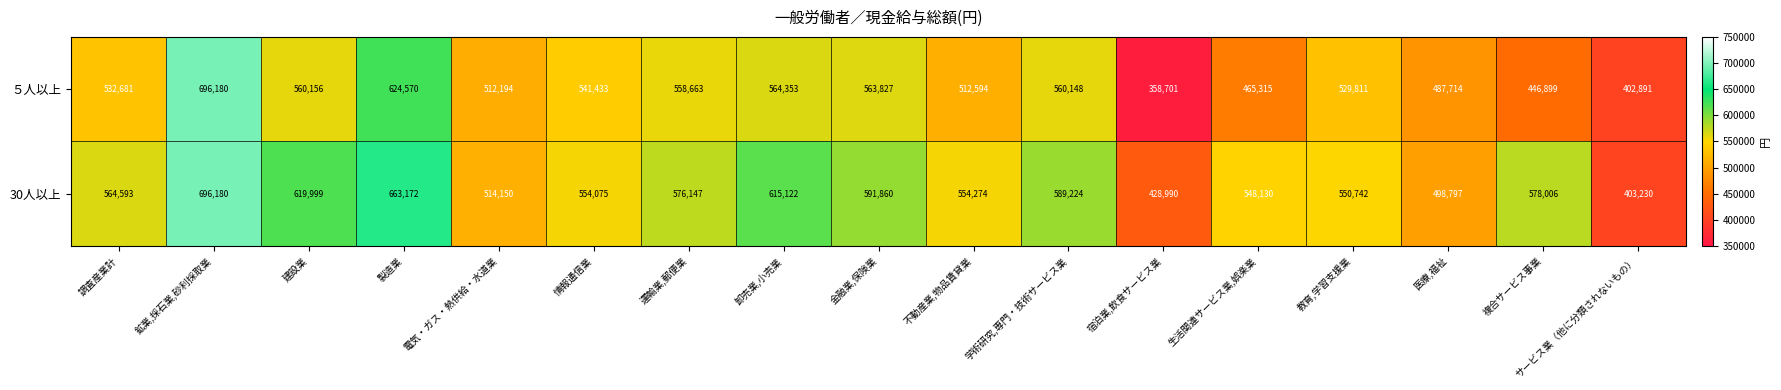

List the series in order of their overall mean, highest first.

30人以上, ５人以上